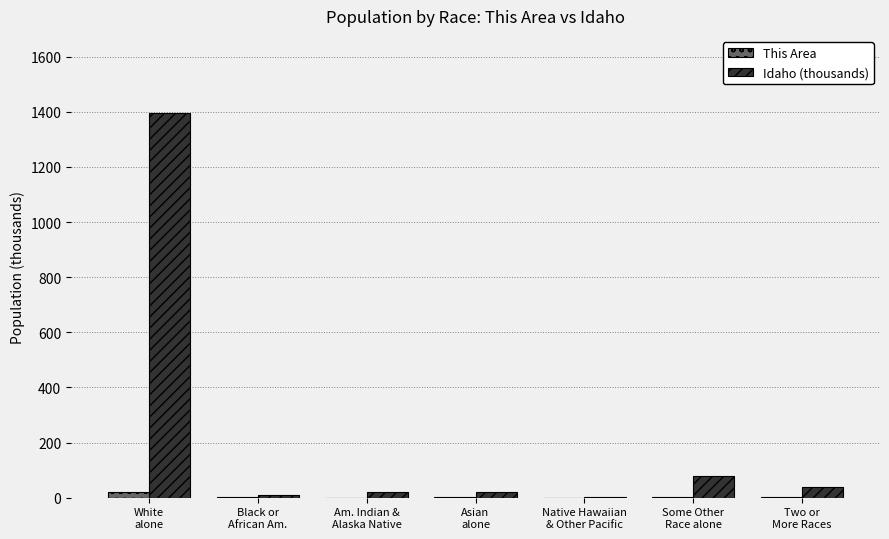

What is the greatest value displayed?

1396.5